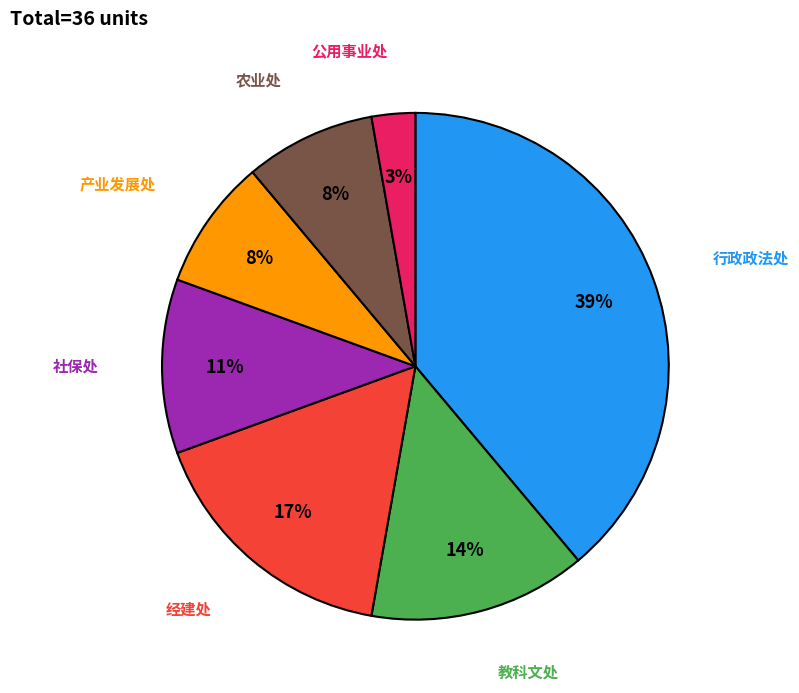

Do 教科文处 and 社保处 together represent more than half of the pie?

No